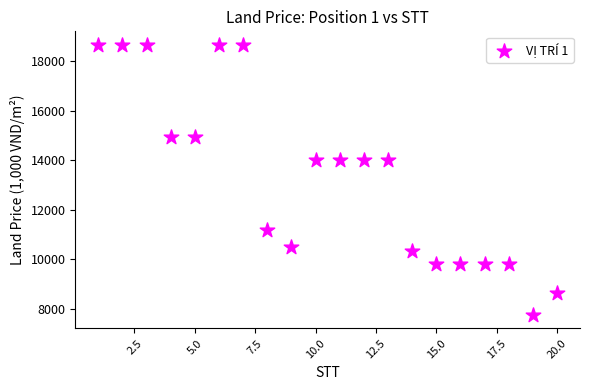

What is the range of X values (max minus min)?

19.0